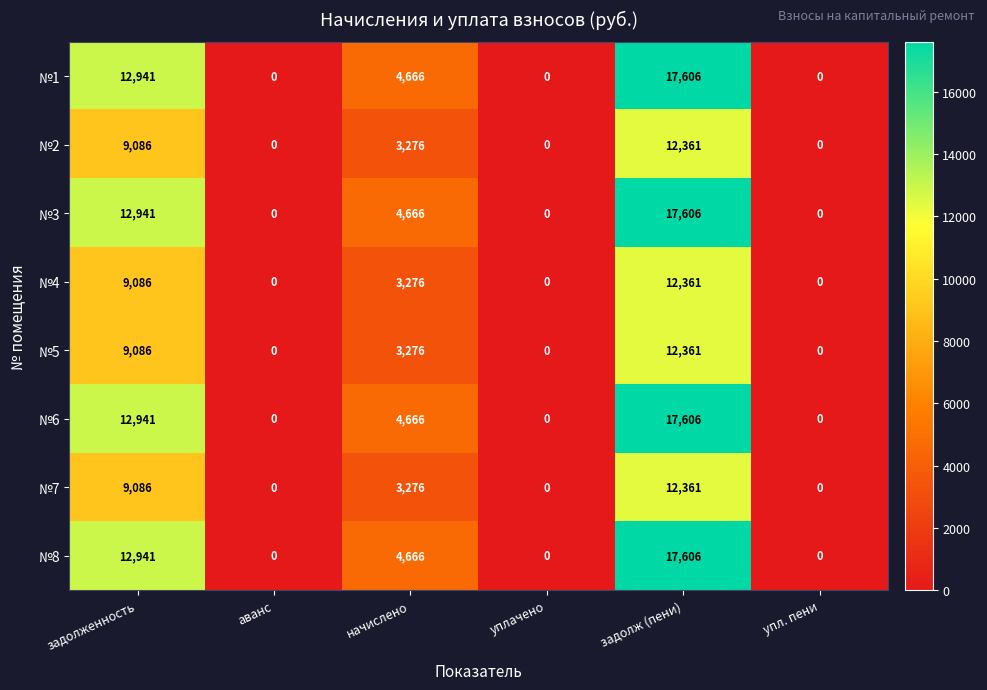

At which category is the sum across all series the highest?

задолж (пени)